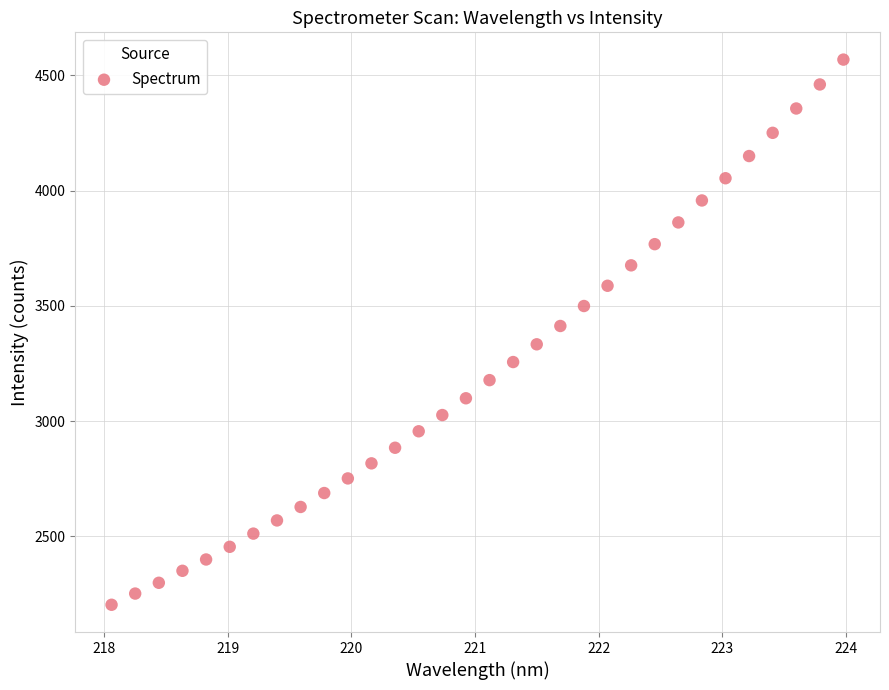

What is the range of Y values (max minus min)?

2365.6